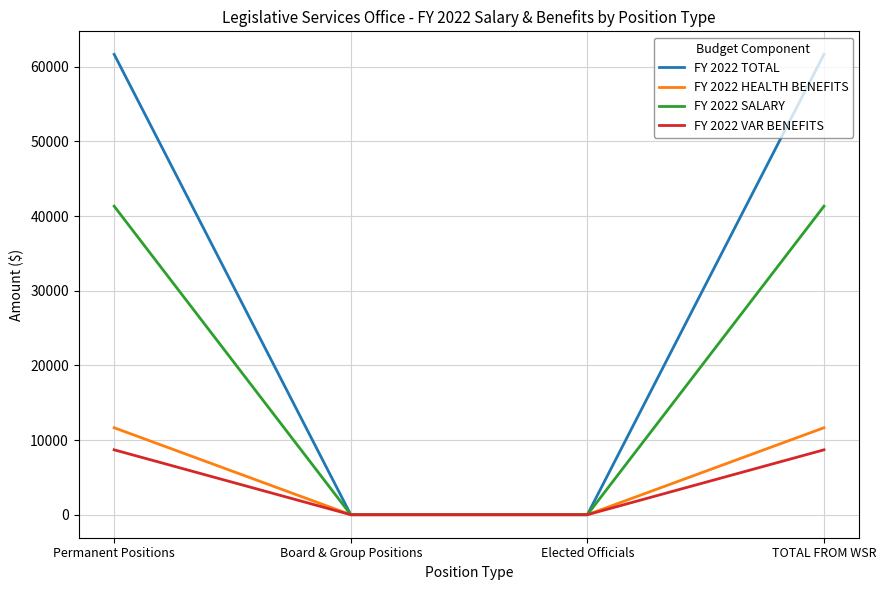

List the series in order of their peak value, highest first.

FY 2022 TOTAL, FY 2022 SALARY, FY 2022 HEALTH BENEFITS, FY 2022 VAR BENEFITS